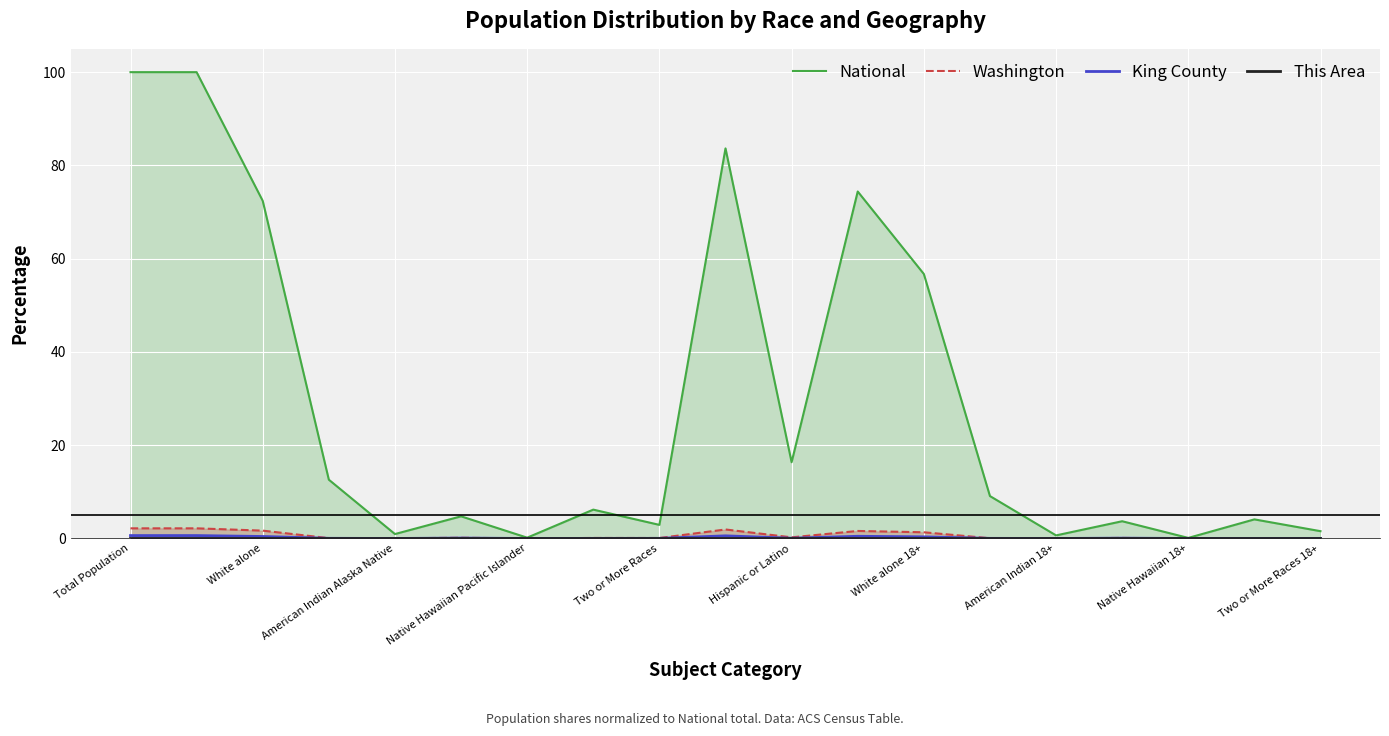

The Washington series shows 0.0 at American Indian Alaska Native. True or false?

True